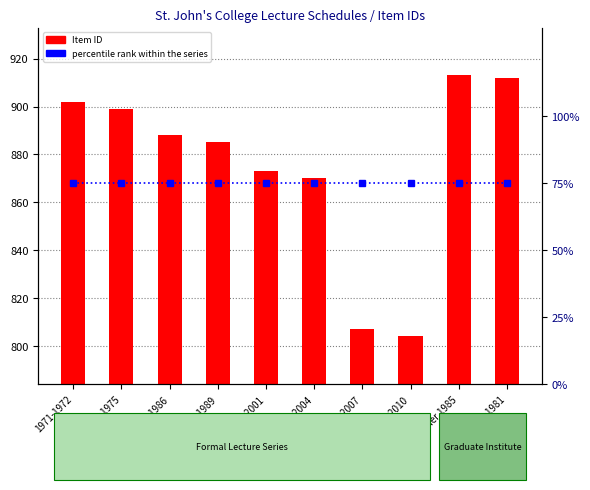

How many groups of bars are there?

10